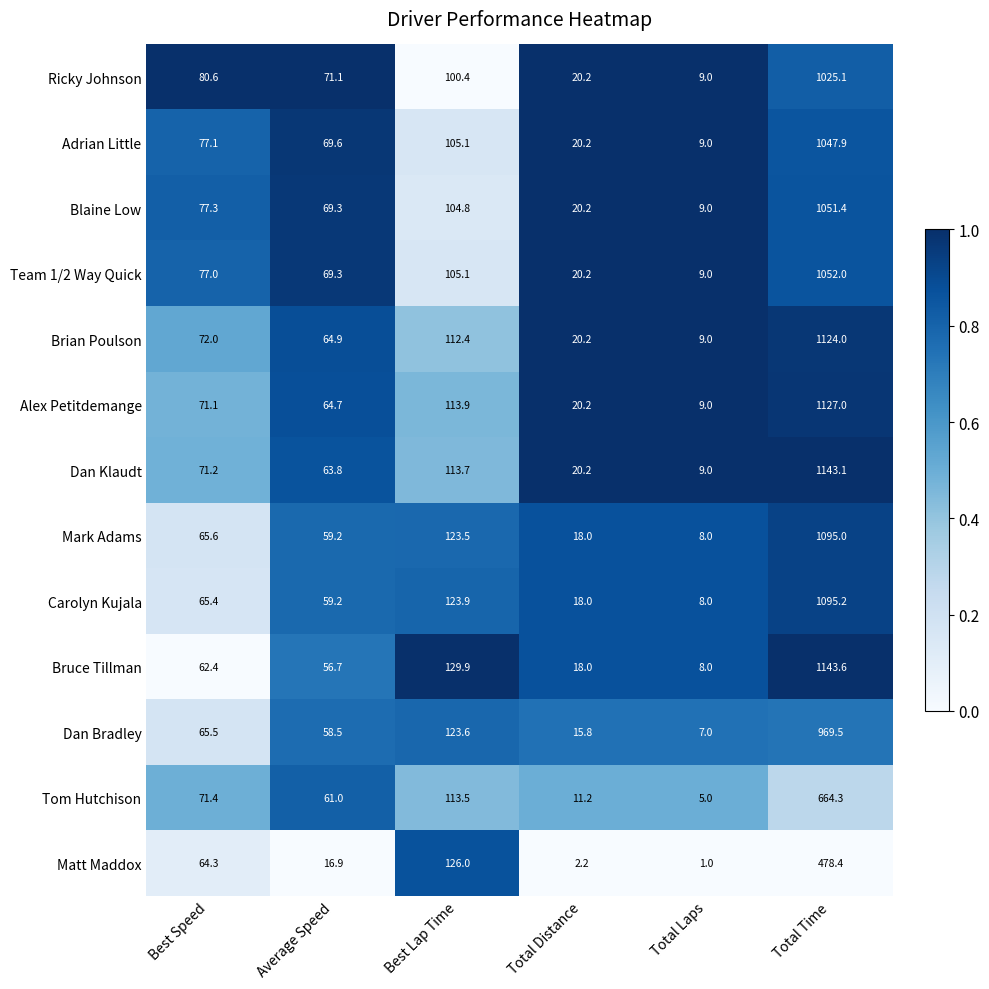

What is the smallest value displayed?

1.0